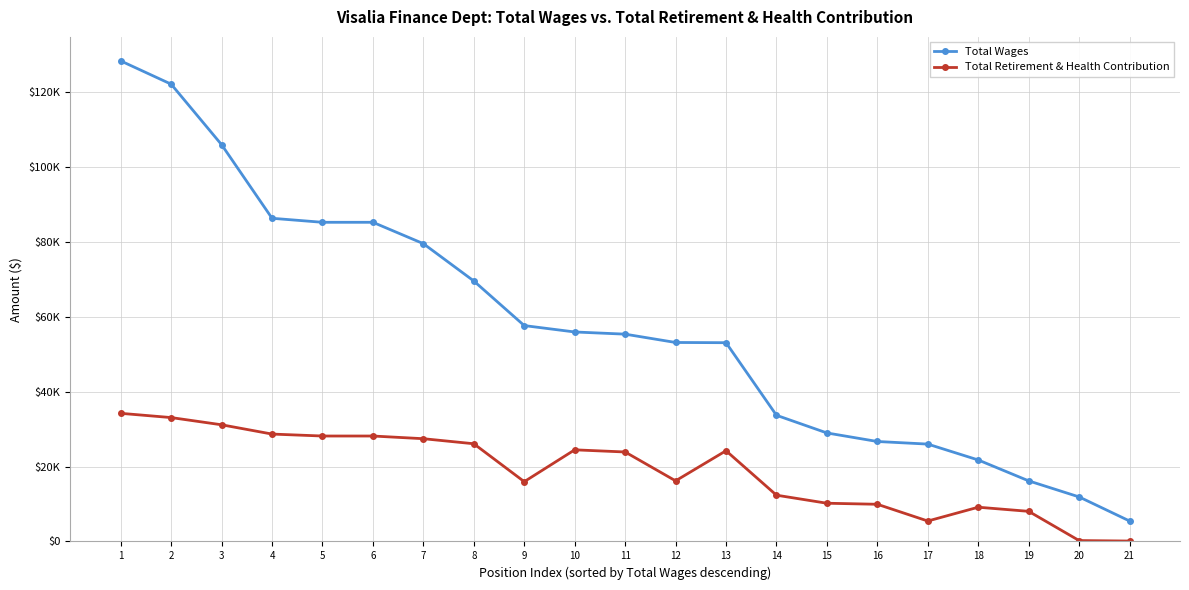

The value of Total Retirement & Health Contribution at 19 is 8042. True or false?

True